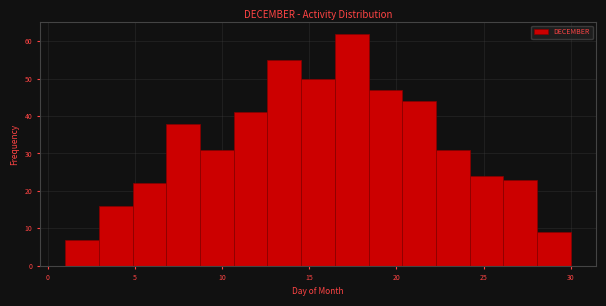

Around what value on the x-axis is the tallest bar? Give the approximate position of its centre, as read against the axis.

17.5